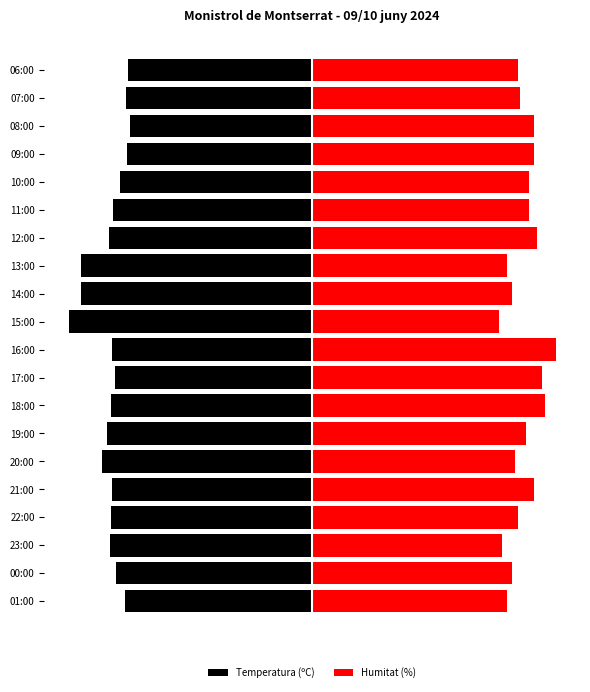

What is the difference between the maximum and minimum values in the Temperatura (ºC) series?

5.5